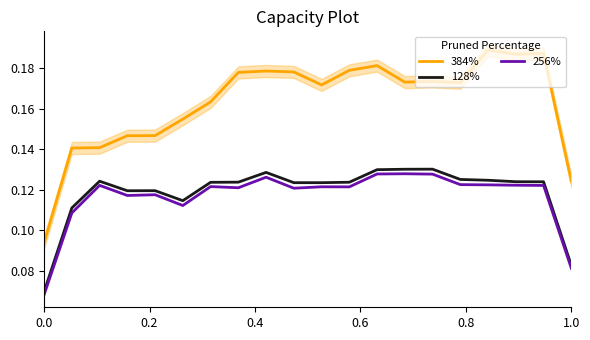

True or false: 384% and 256% intersect in this chart.

False